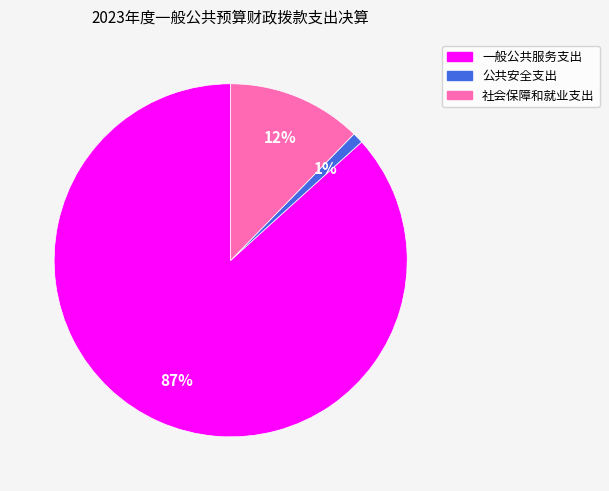

True or false: 社会保障和就业支出 accounts for 12% of the total.

True